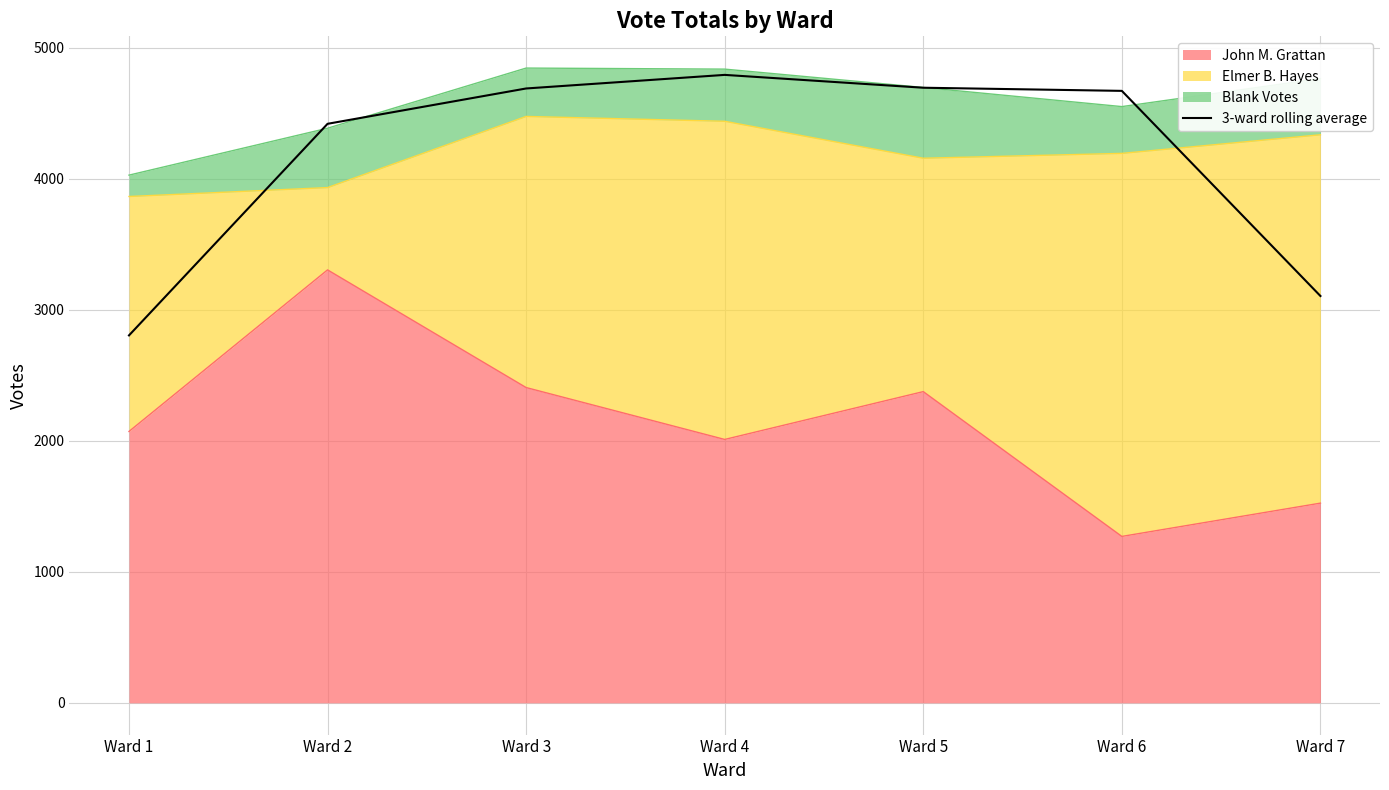

The chart shows a value of 4688.3 at Ward 3. True or false?

True